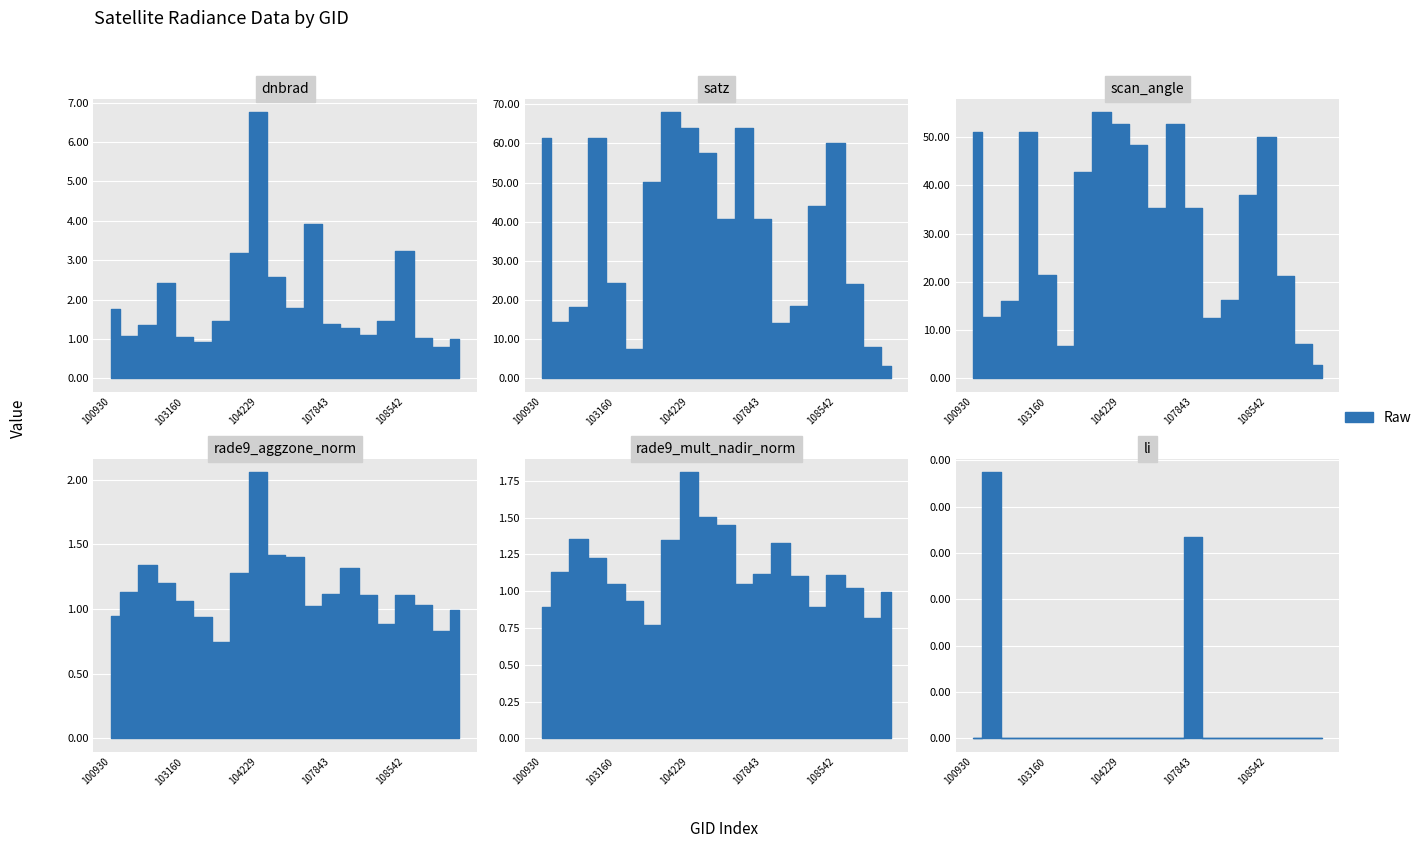

Does the chart display data point markers on the line(s)?

No